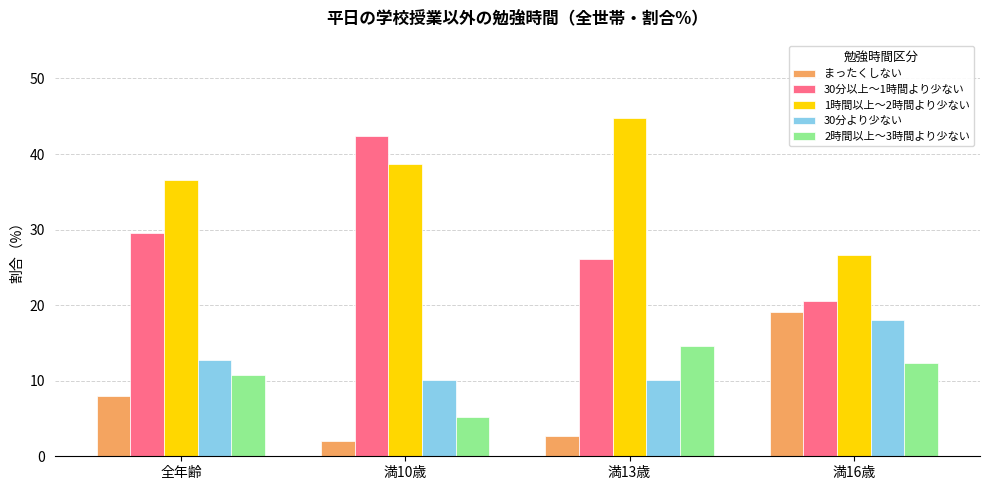

What value does the 30分より少ない series have at 全年齢?

12.8